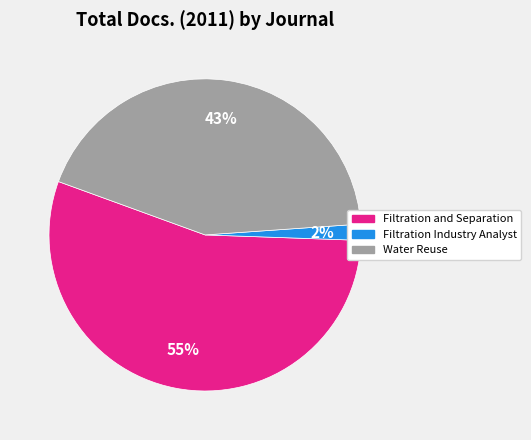

Which slice is the largest?

Filtration and Separation